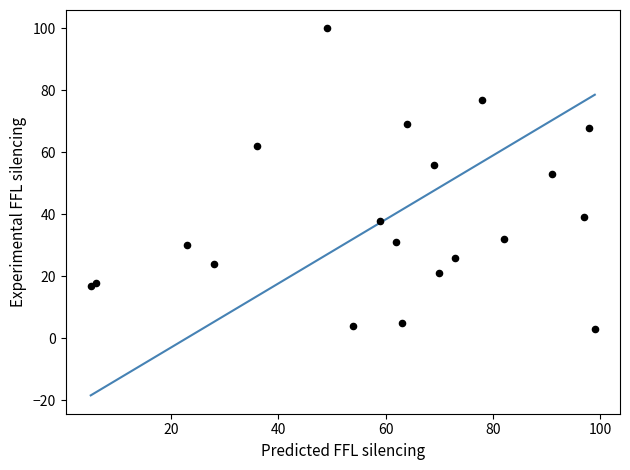

What Y value in the scatter plot is closest to 51?

53